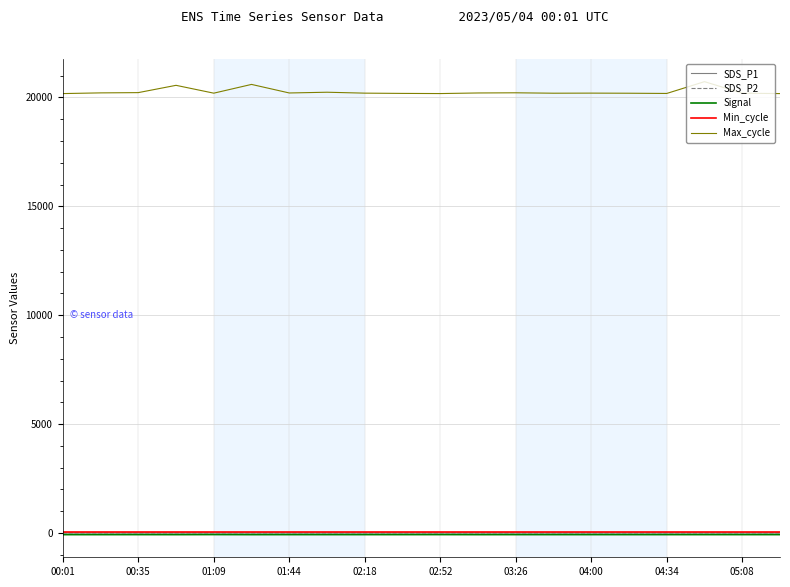

True or false: Max_cycle and SDS_P2 intersect in this chart.

False